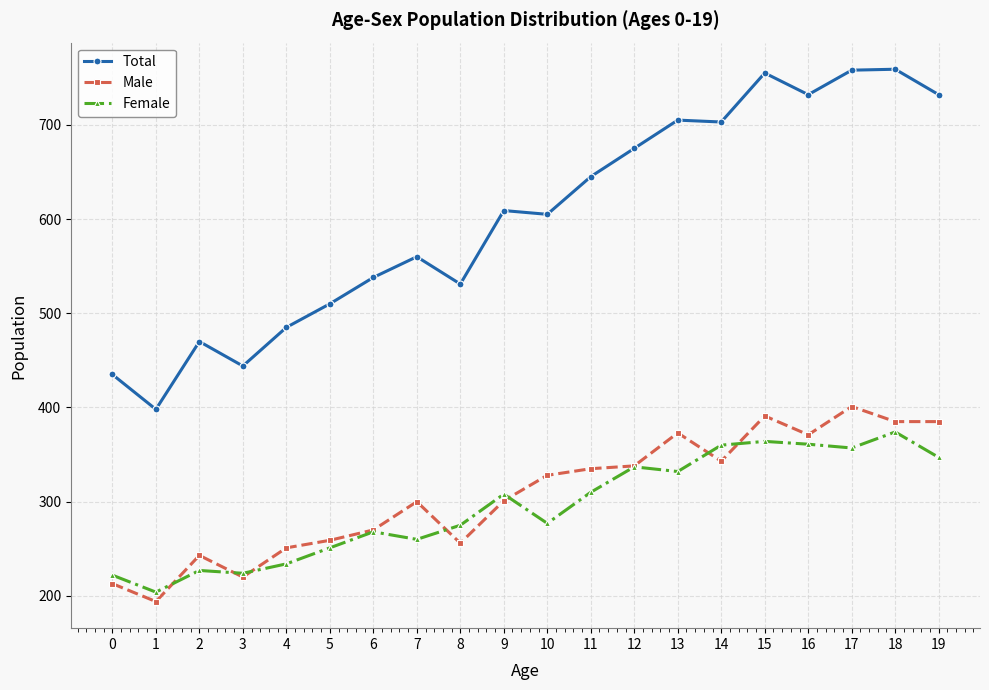

What is the value of the Female point at the 10th from the left?

308